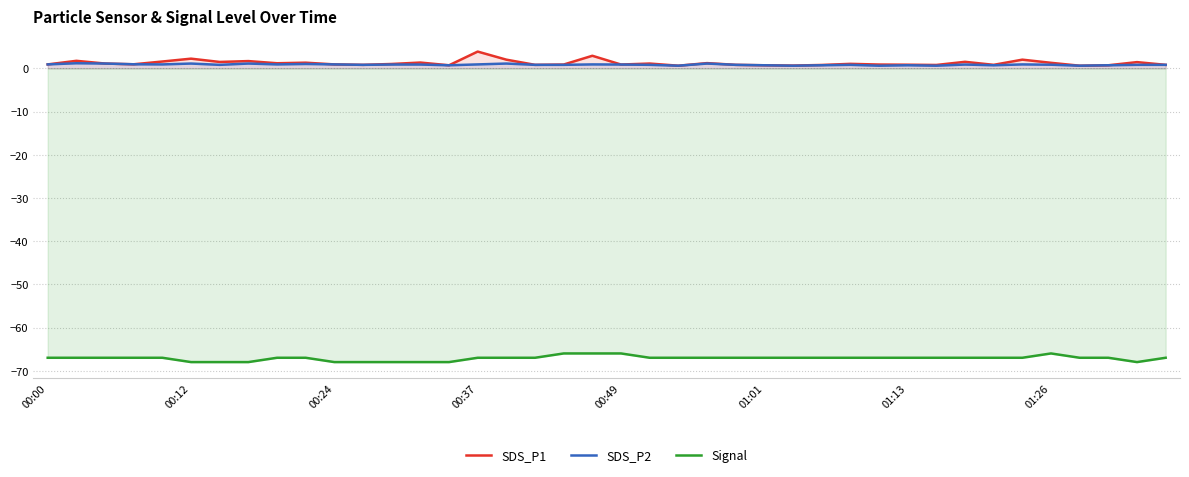

Rank the series by their maximum value, from highest to lowest.

SDS_P1, SDS_P2, Signal